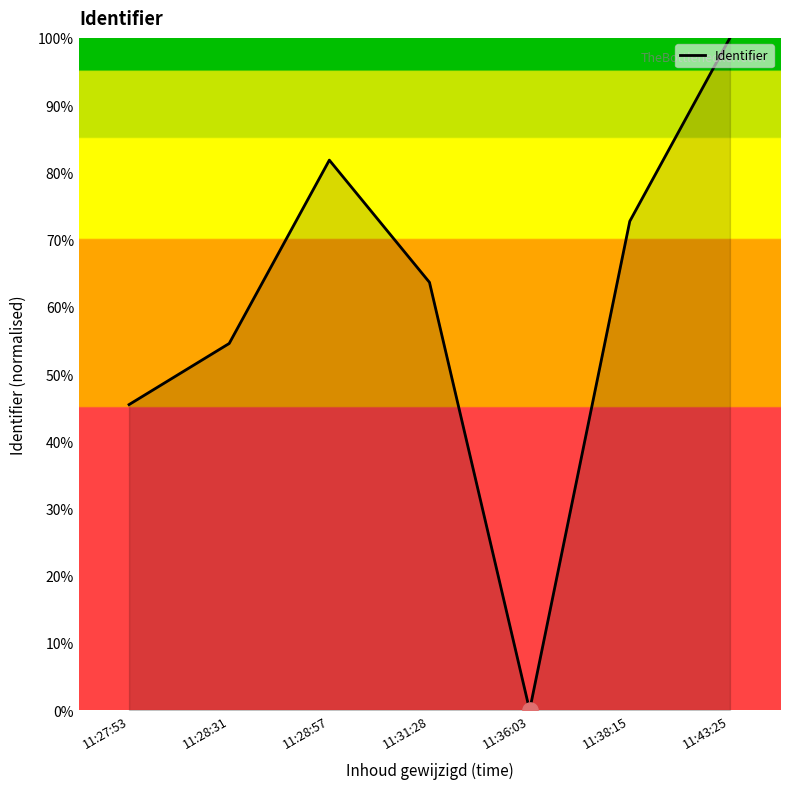

What is the change in value from 11:36:03 to 11:43:25?

+100.0